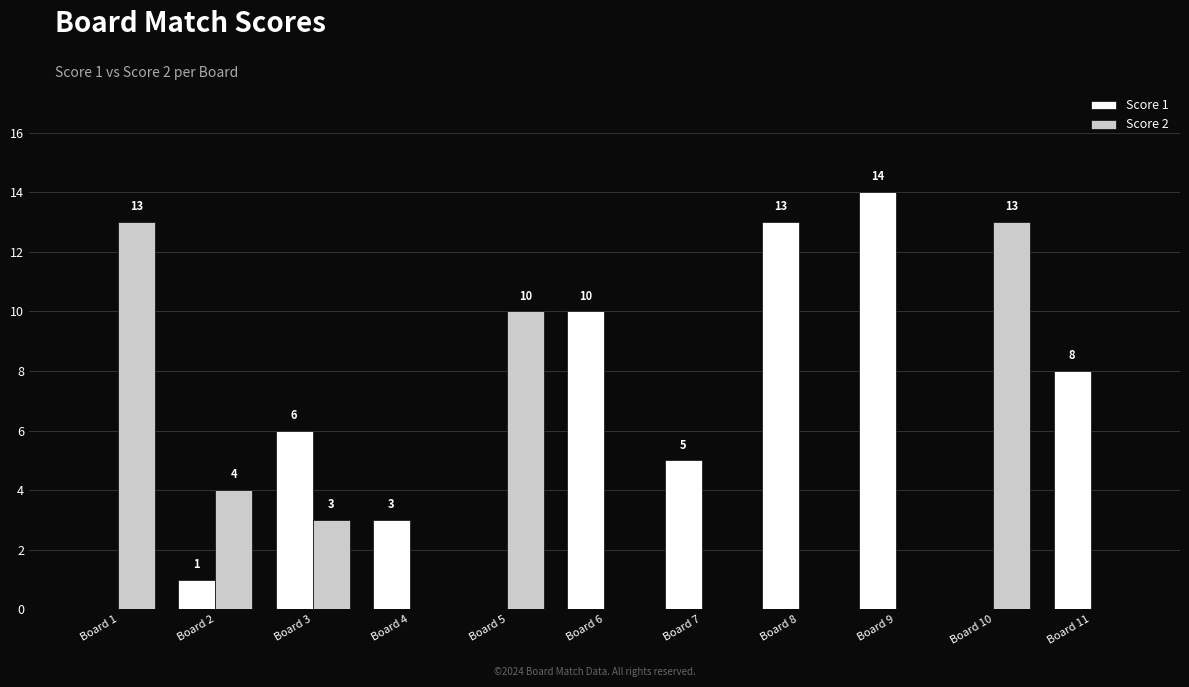

Are the bars grouped side by side (vs. stacked)?

Yes